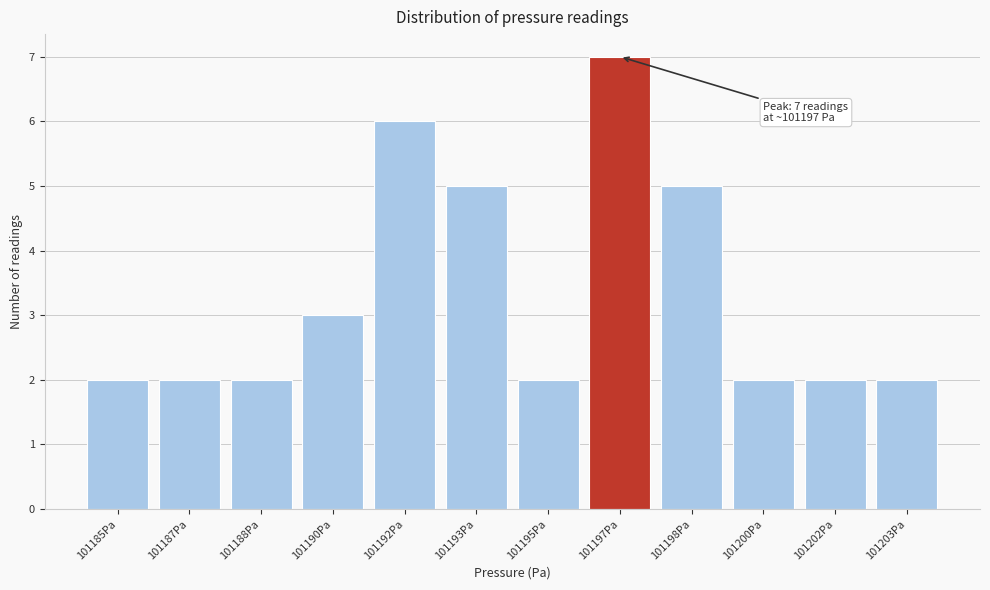

Reading right to left, transcribe all the data shown in this chart.

101203Pa=2	101202Pa=2	101200Pa=2	101198Pa=5	101197Pa=7	101195Pa=2	101193Pa=5	101192Pa=6	101190Pa=3	101188Pa=2	101187Pa=2	101185Pa=2